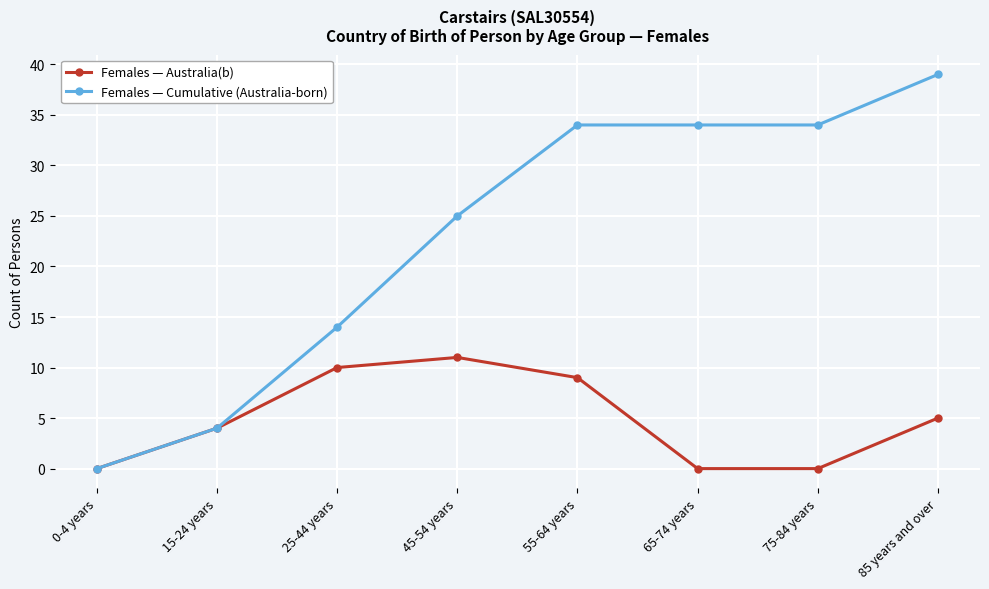

Is the value of Females — Cumulative (Australia-born) at 65-74 years greater than the value of Females — Australia(b) at 85 years and over?

Yes